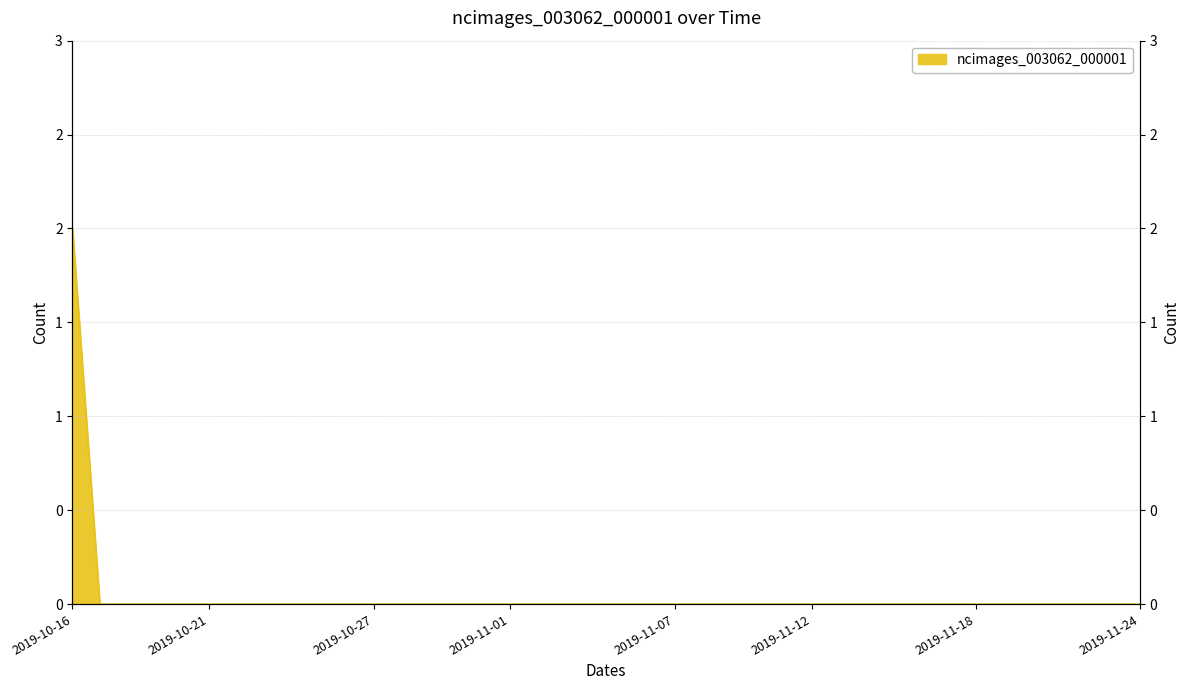

How many categories are shown in the chart?

40